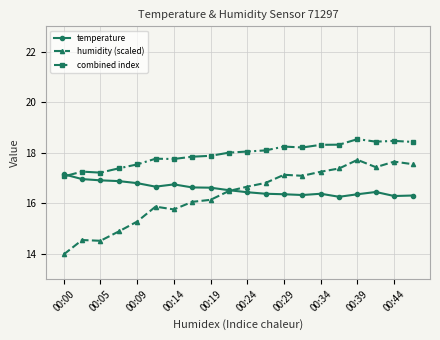

Which series has the largest total across all categories?

combined index